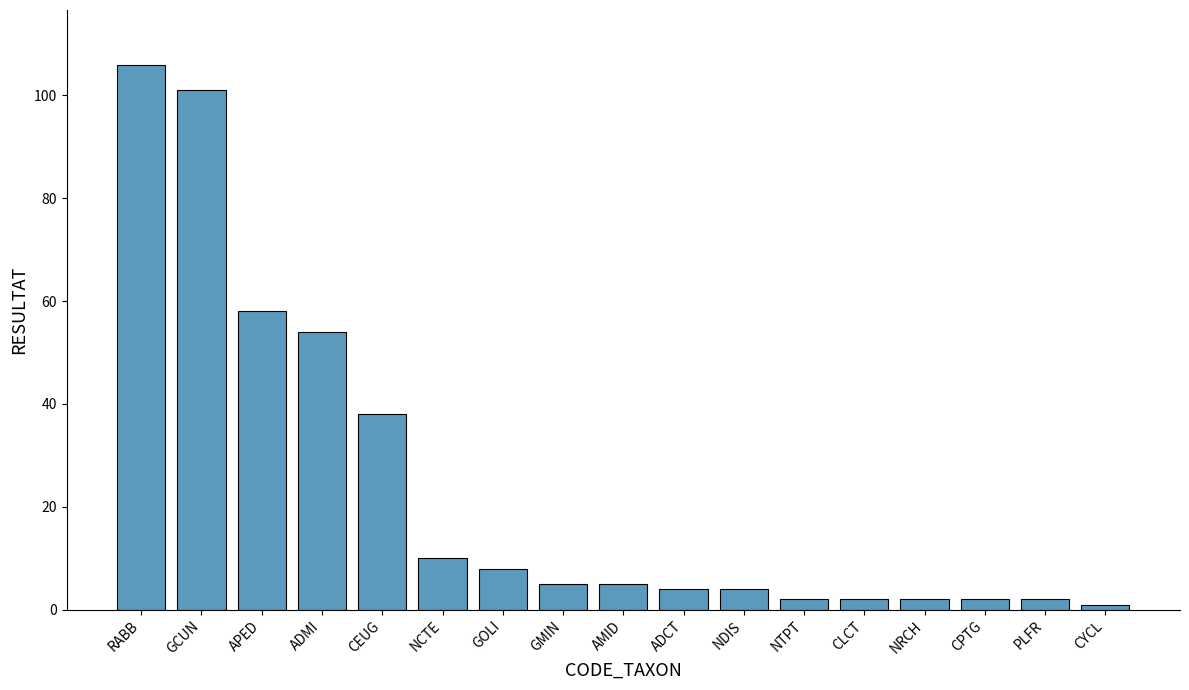

What is the ratio of the value at GCUN to the value at AMID?

20.2